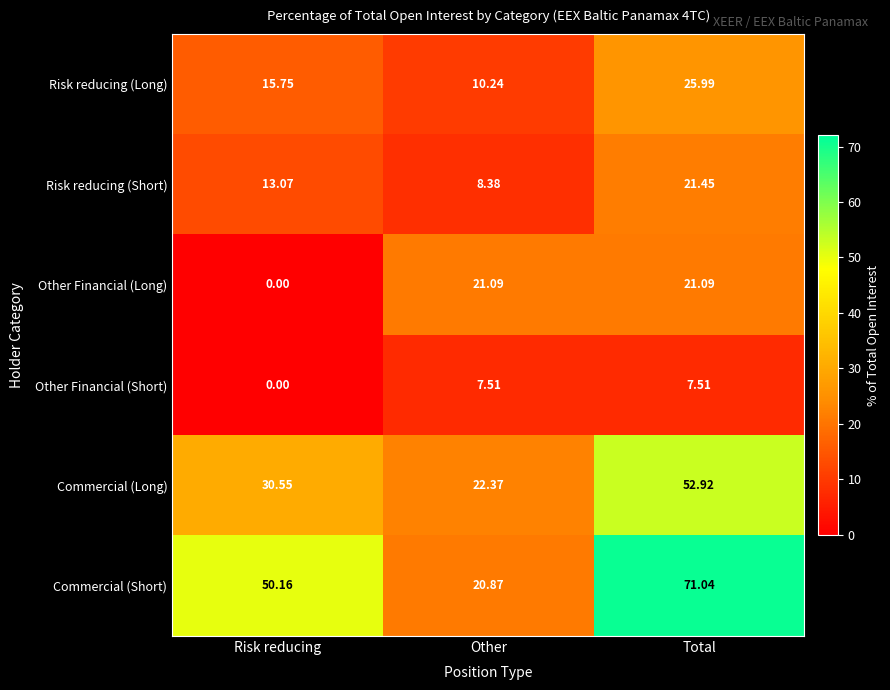

At which category does the chart reach its minimum across all series?

Risk reducing